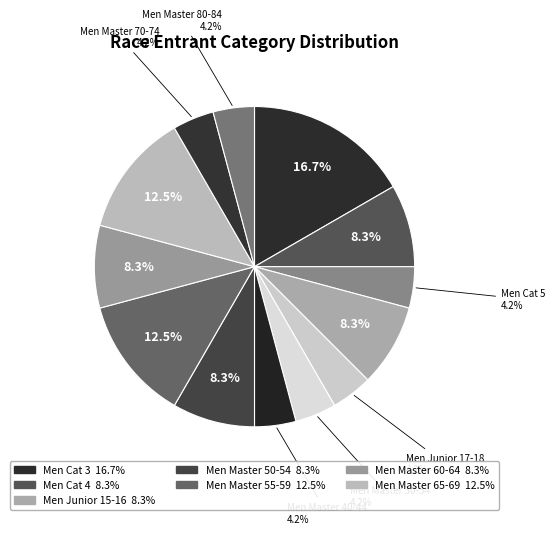

Rank the categories by value from lowest to highest.

Men Cat 5, Men Junior 17-18, Men Master 30-34, Men Master 40-44, Men Master 70-74, Men Master 80-84, Men Cat 4, Men Junior 15-16, Men Master 50-54, Men Master 60-64, Men Master 55-59, Men Master 65-69, Men Cat 3